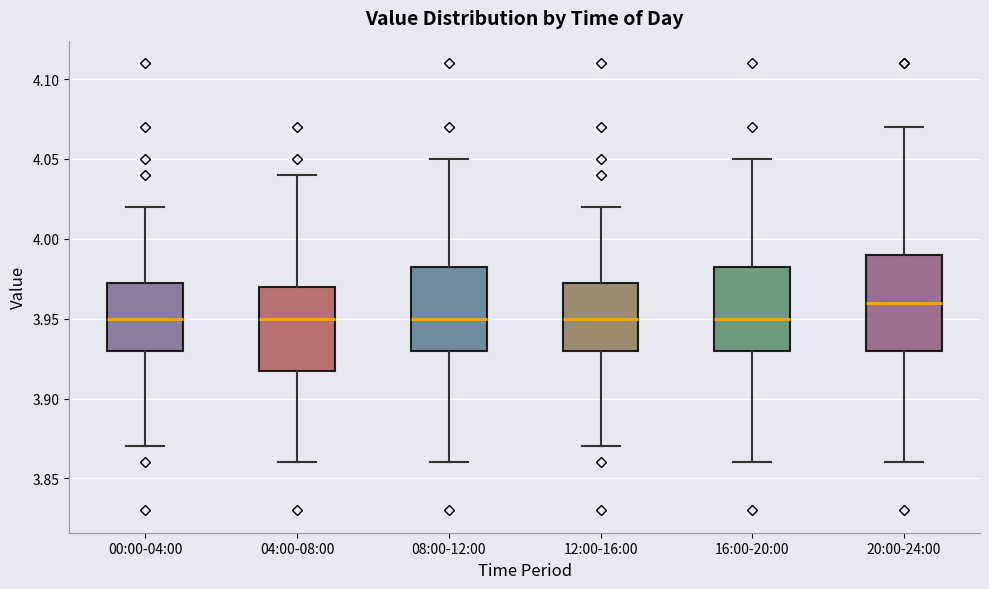

Reading left to right, transcribe this box plot: for each box, give where its median line is, the range the box spans, and where its two whiskers end, as read against the y-axis. The values are not printed on the chart, so give them approximately, as read against the axis.

00:00-04:00: median 3.950, box 3.930 to 3.975, whiskers 3.870 to 4.020
04:00-08:00: median 3.950, box 3.920 to 3.970, whiskers 3.860 to 4.040
08:00-12:00: median 3.950, box 3.930 to 3.985, whiskers 3.860 to 4.050
12:00-16:00: median 3.950, box 3.930 to 3.975, whiskers 3.870 to 4.020
16:00-20:00: median 3.950, box 3.930 to 3.985, whiskers 3.860 to 4.050
20:00-24:00: median 3.960, box 3.930 to 3.990, whiskers 3.860 to 4.070